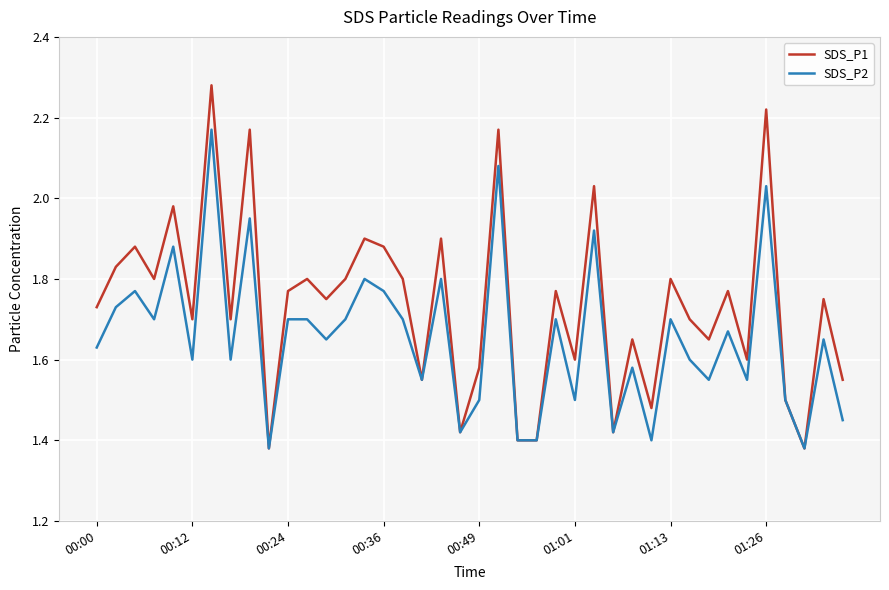

Which series has the widest spread of values?

SDS_P1